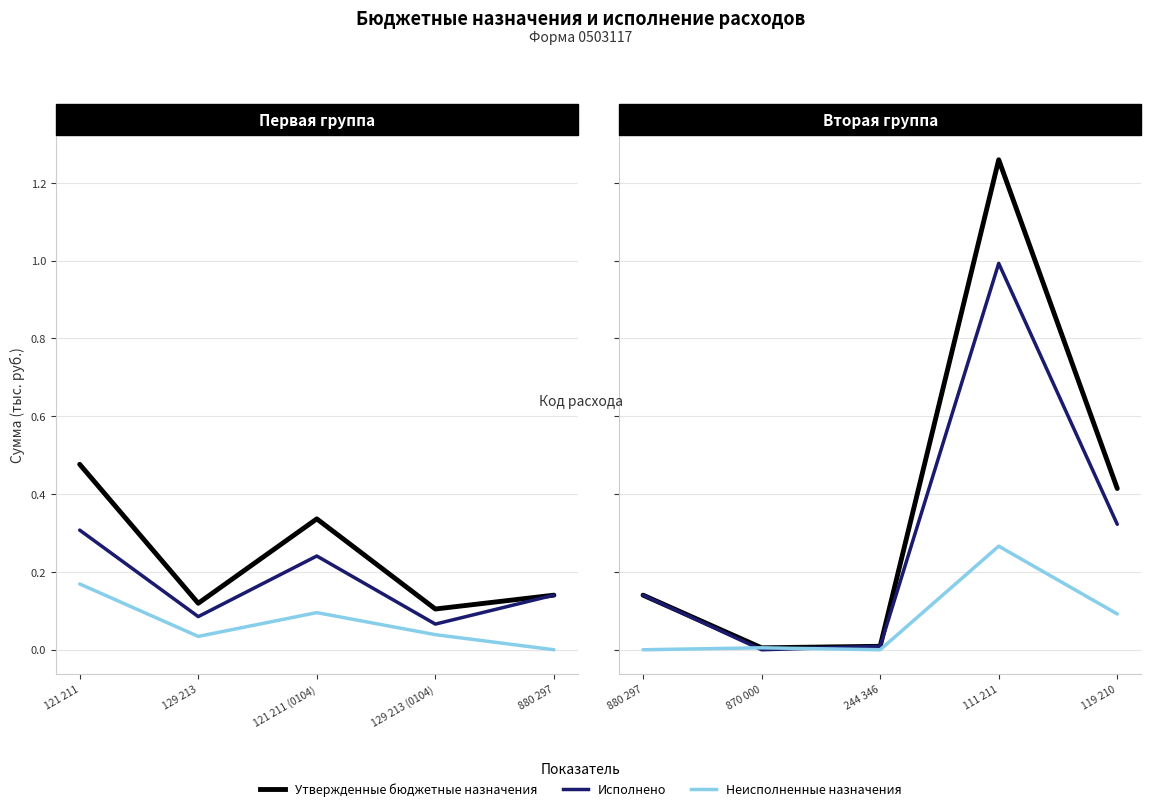

True or false: Утвержденные бюджетные назначения has a value of 416283.9 at 111 211.

False